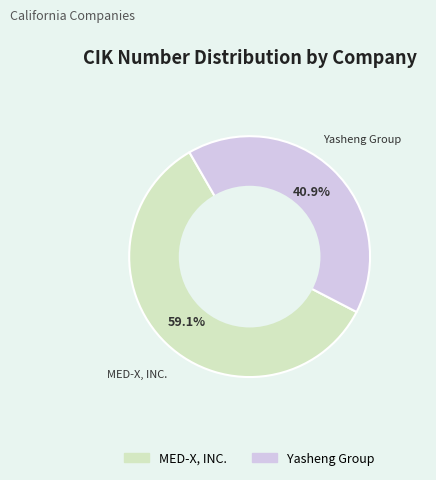

To the nearest percent, what percentage of the pie is MED-X, INC.?

59%